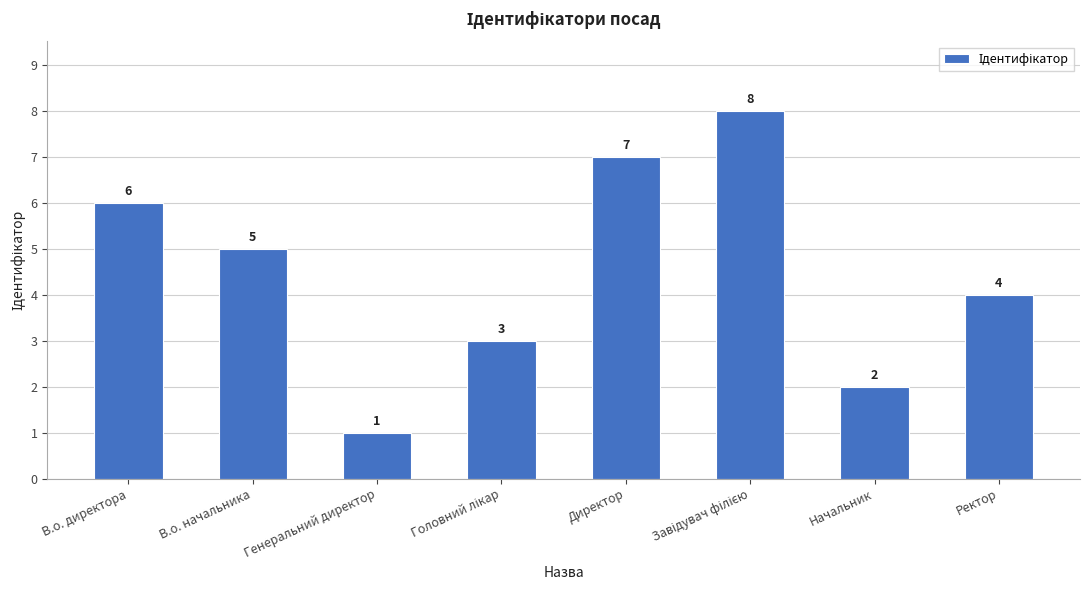

What is the difference between the second highest and minimum values?

6